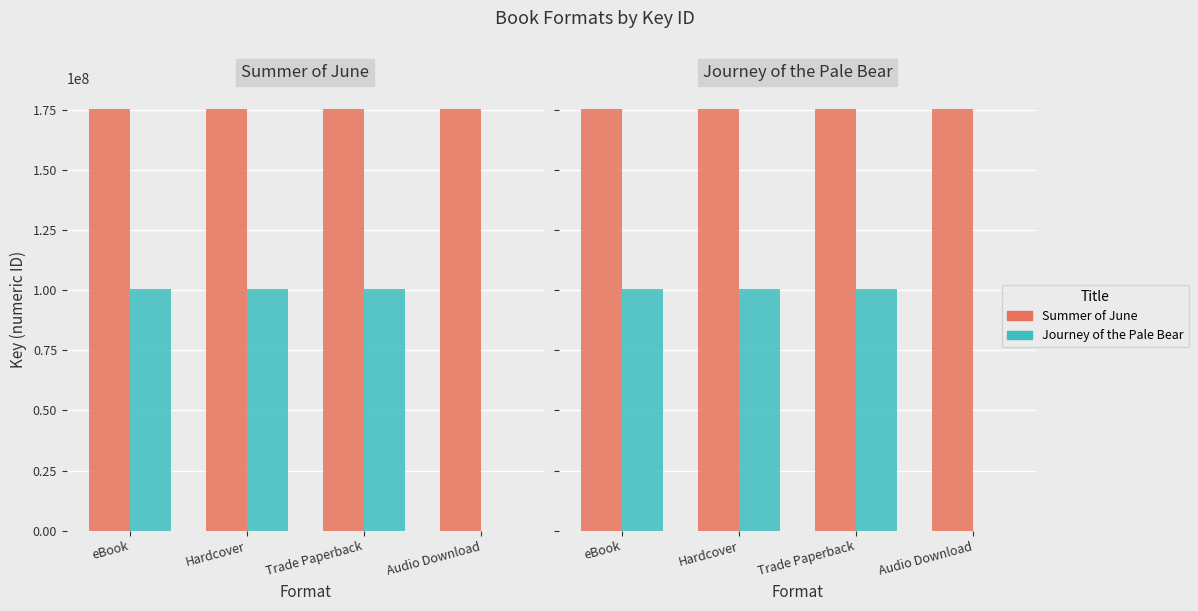

What position from the right is Hardcover?

3